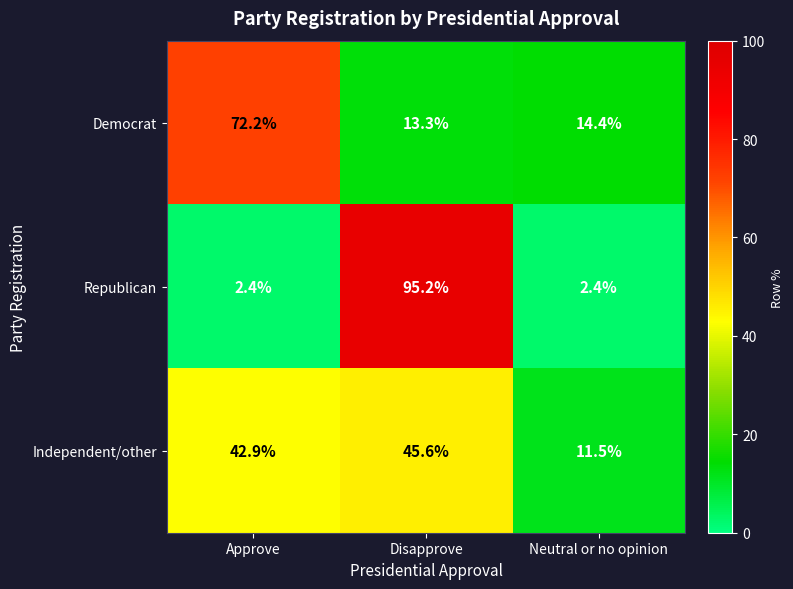

The Independent/other series shows 18.8 at Neutral or no opinion. True or false?

False